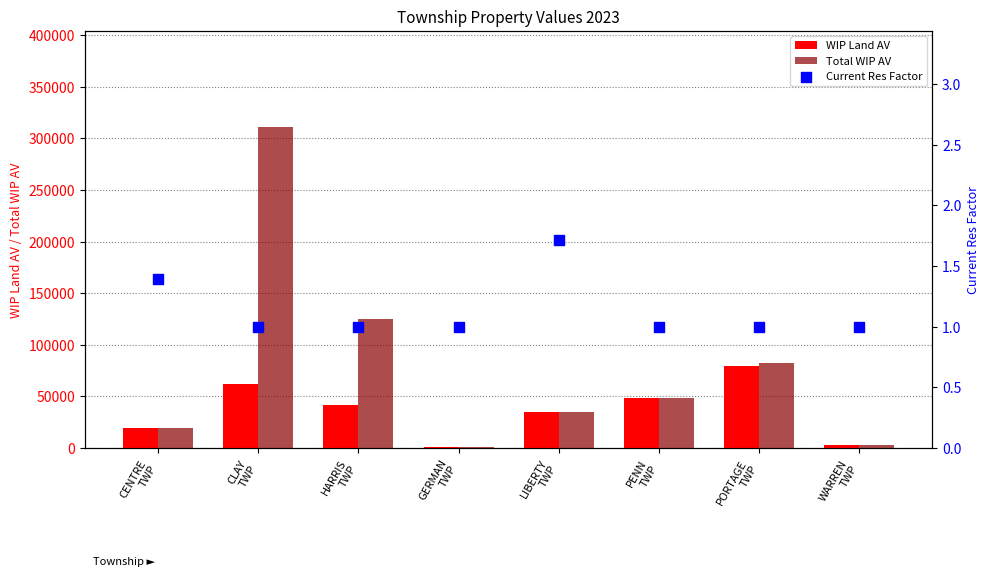

At which category is the sum across all series the highest?

CLAY
TWP